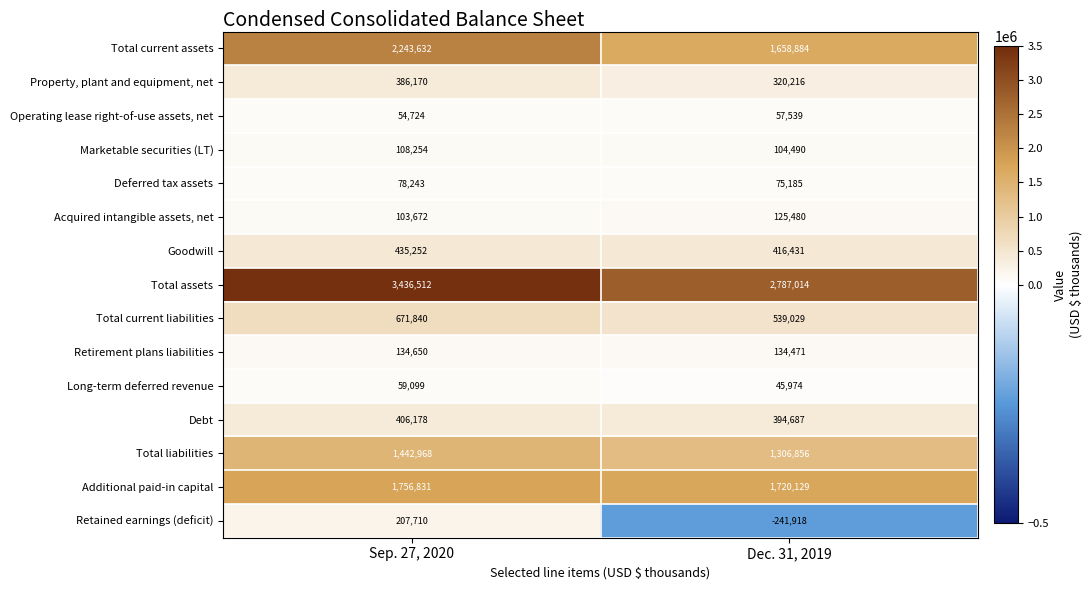

Where is Long-term deferred revenue nearest to the value 52536?

Dec. 31, 2019